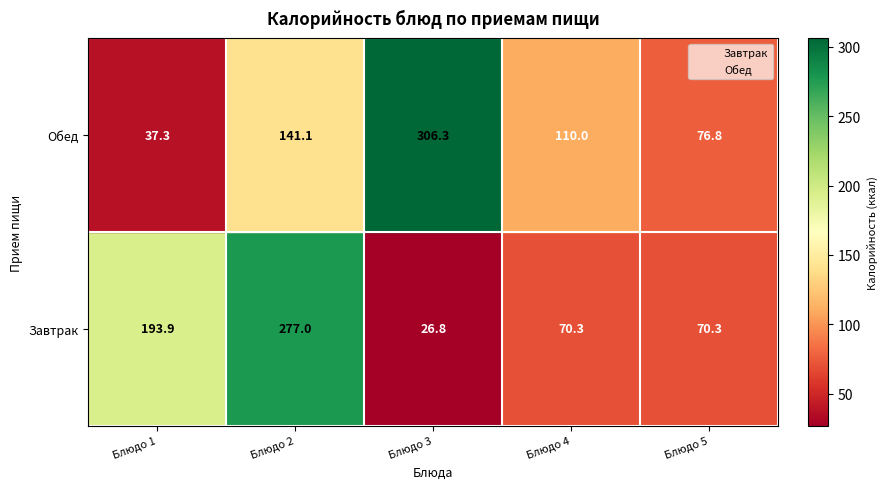

What are all the series names shown in the legend?

Завтрак, Обед